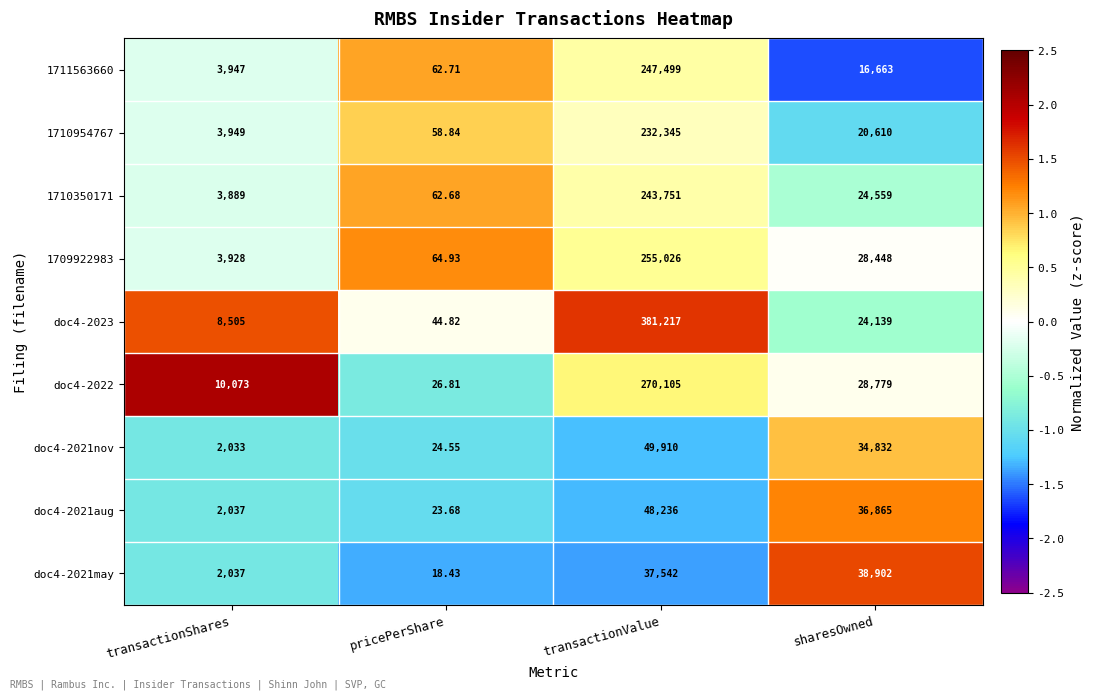

Which category has the highest value across all series?

transactionValue